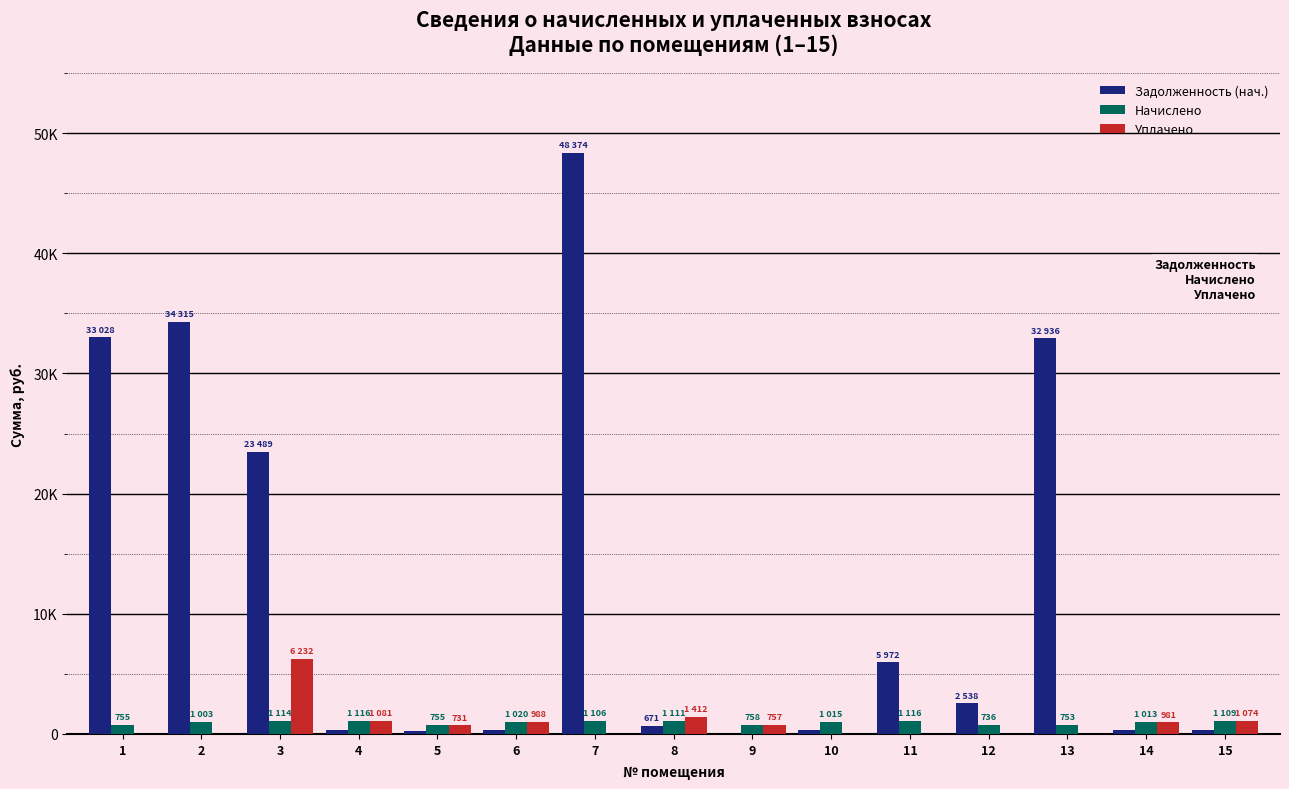

Does the chart contain stacked bars?

No